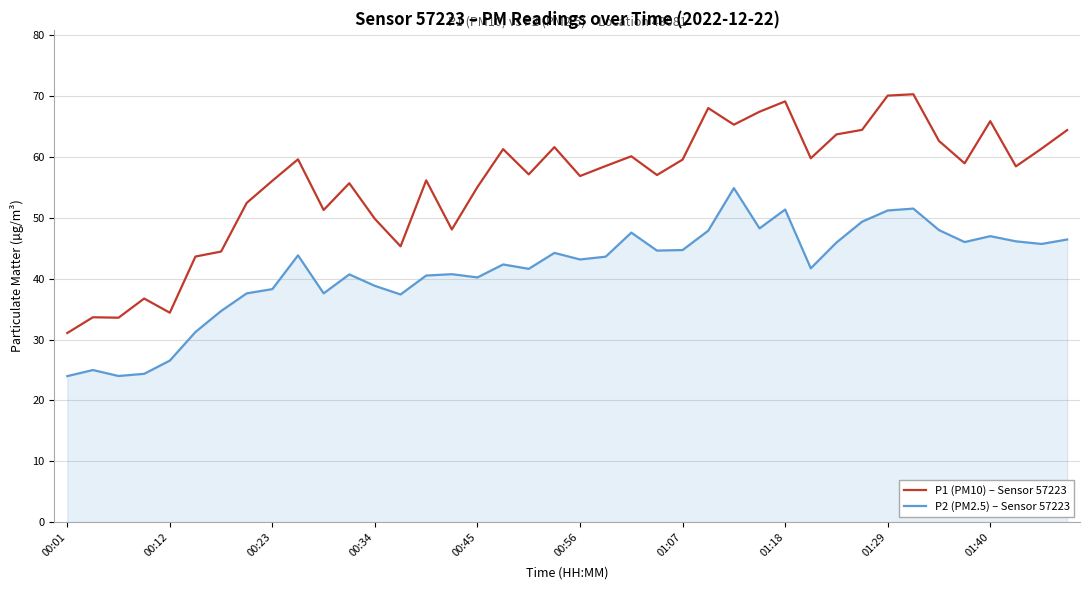

Is this an area chart (filled region under the line)?

No